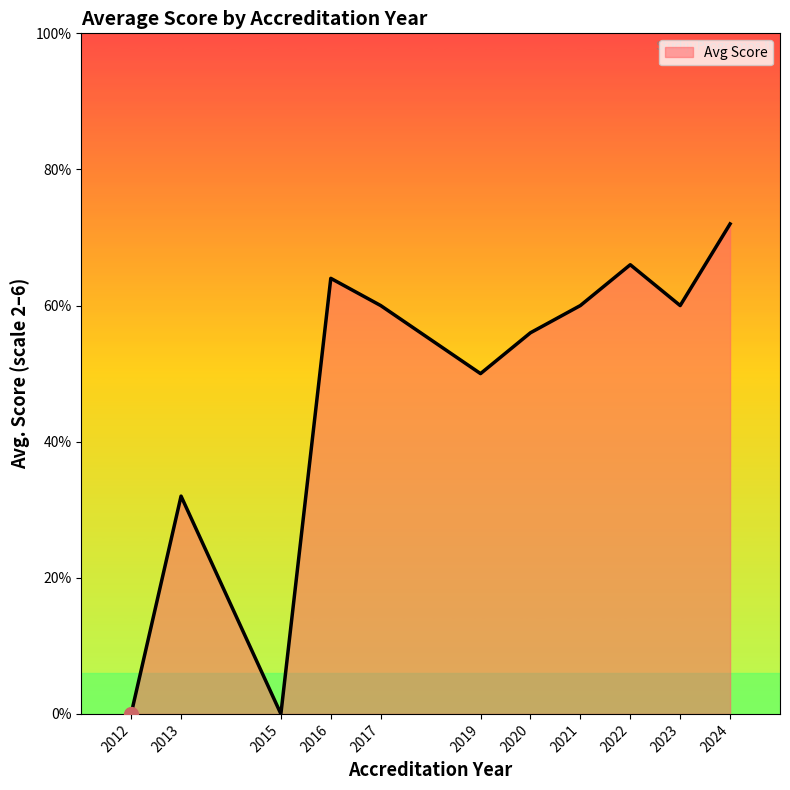

Which has a higher value, 2022 or 2024?

2024